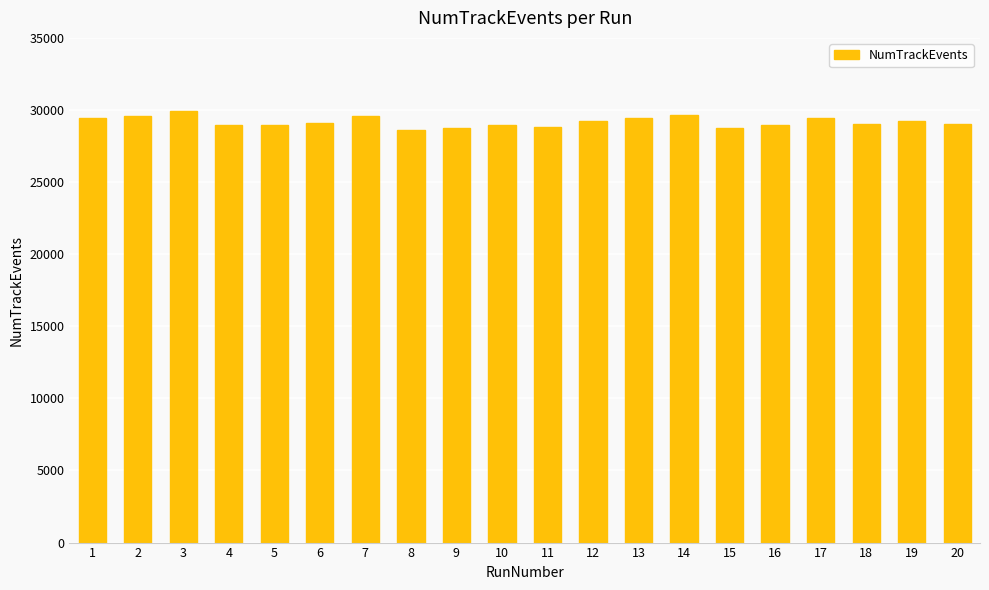

What is the average value?

29176